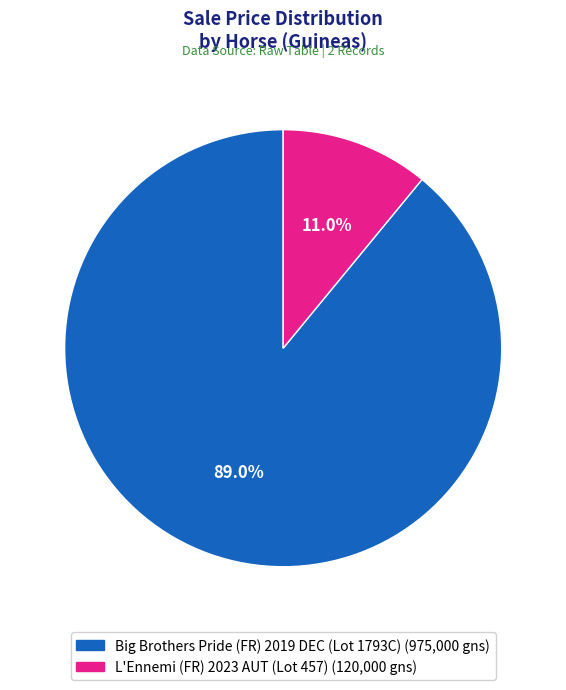

What portion of the pie excludes L'Ennemi (FR) 2023 AUT (Lot 457)?

89.0%